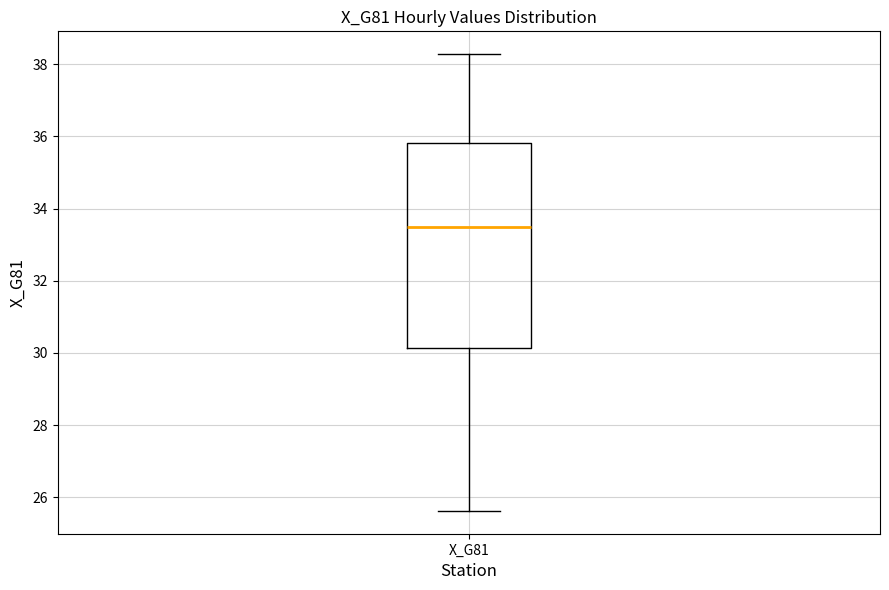

Read this box plot against the y-axis: the position of the median line, the range covered by the box, and the ends of both whiskers. The values are not printed on the chart, so give them approximately, as read against the axis.

median 33.6, box 30.2 to 35.8, whiskers 25.6 to 38.2